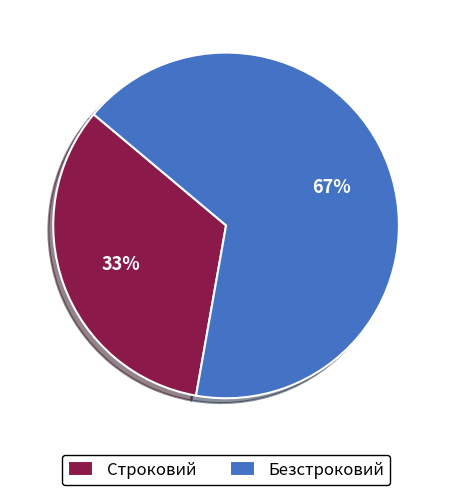

To the nearest percent, what portion does Безстроковий represent?

67%